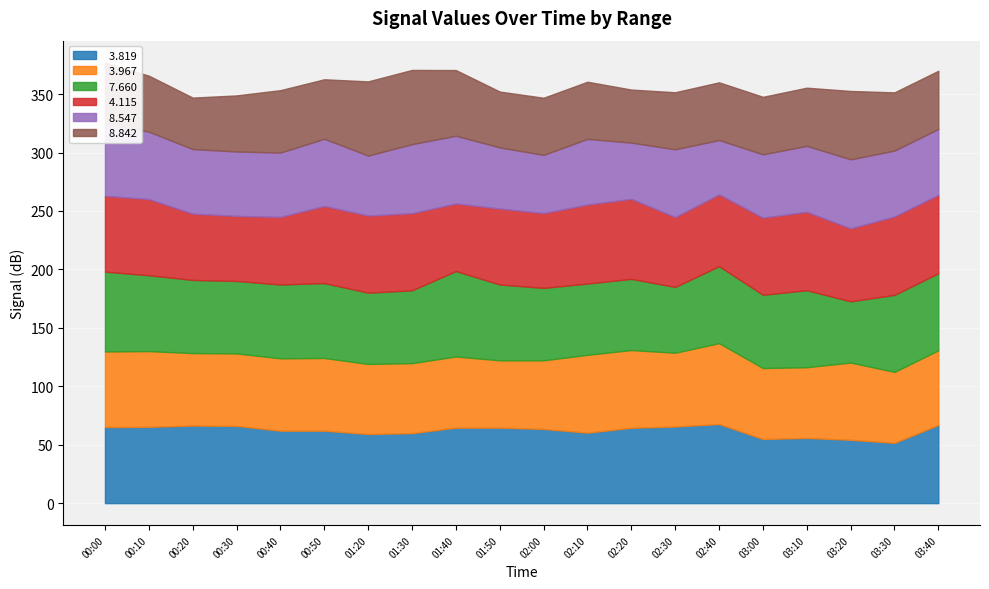

At which category does   3.967 reach its first local peak?

2015/11/07 00:10